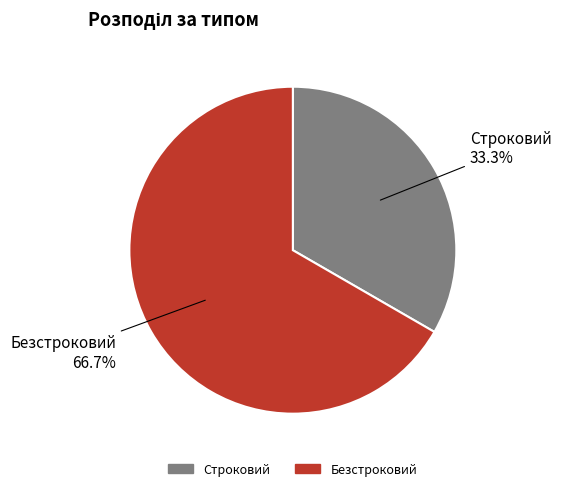

Which has a higher value, Безстроковий or Строковий?

Безстроковий